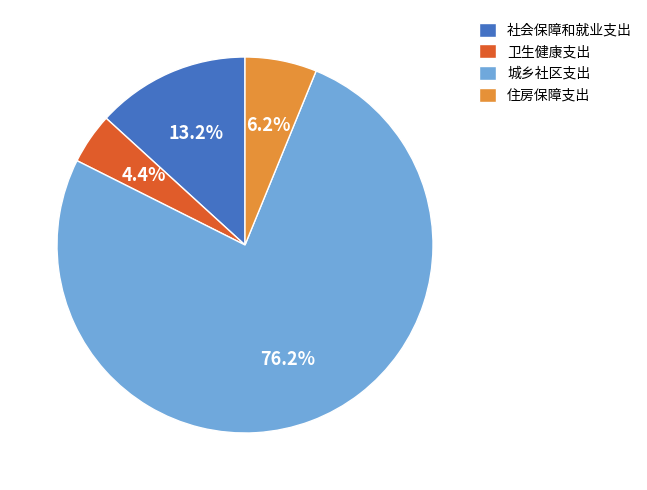

Is it true that 城乡社区支出 is 76% of the pie?

True